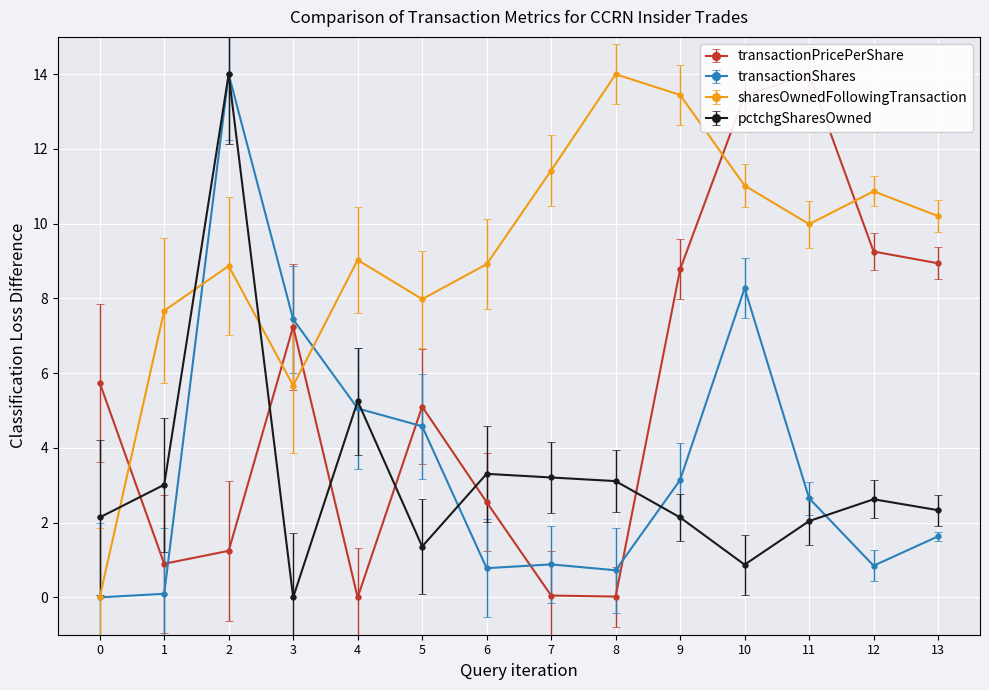

How many values in the transactionPricePerShare series are below 5?

6